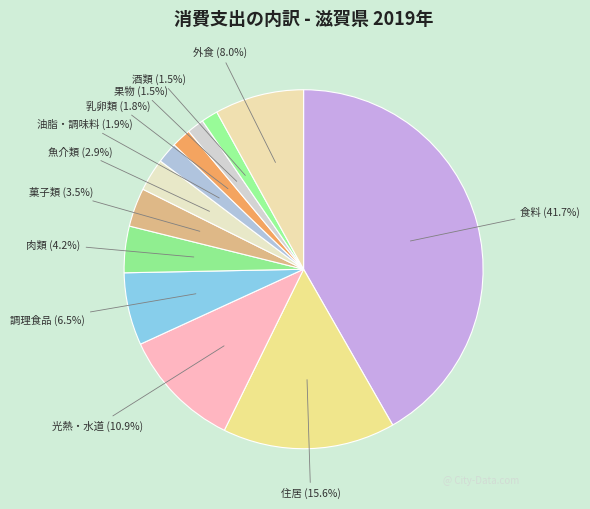

To the nearest percent, what is the average slice percentage?

8%